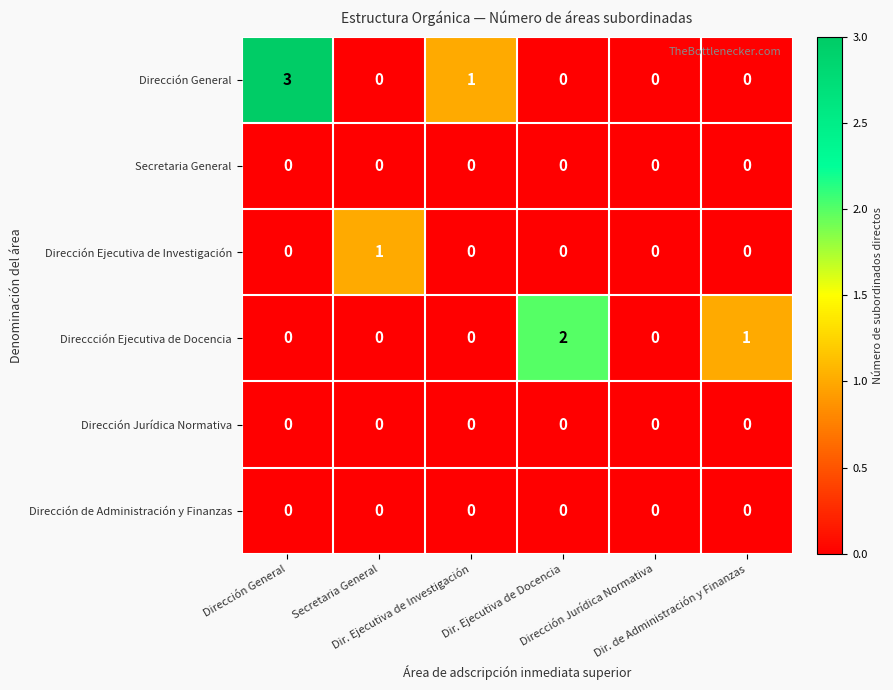

What is the maximum value shown in the chart?

3